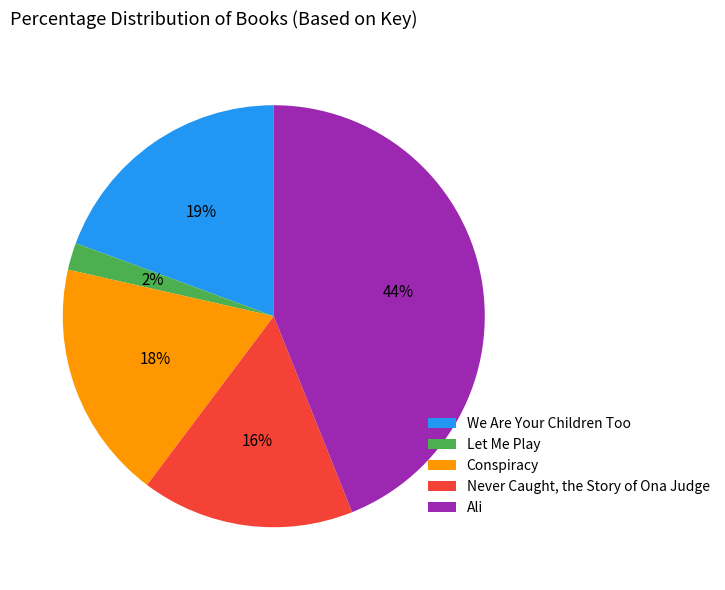

To the nearest percent, what portion does Ali represent?

44%